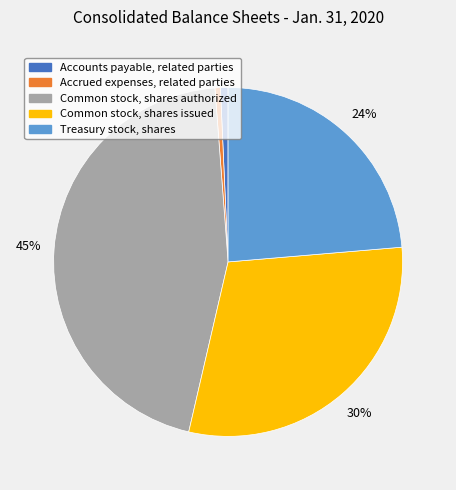

Between Treasury stock, shares and Accounts payable, related parties, which is larger?

Treasury stock, shares